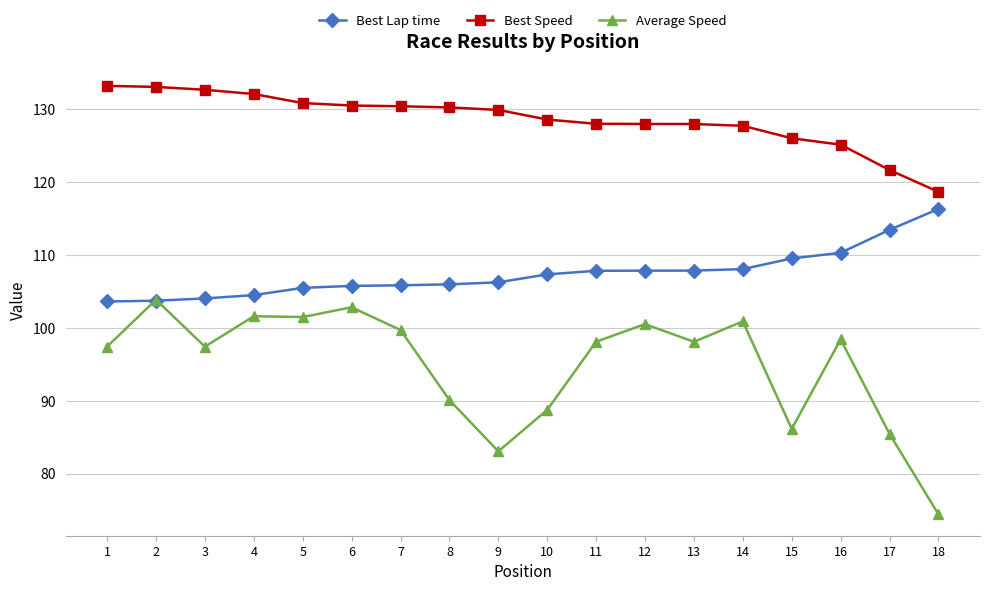

What is the spread (max minus min) of values at 1?

35.8